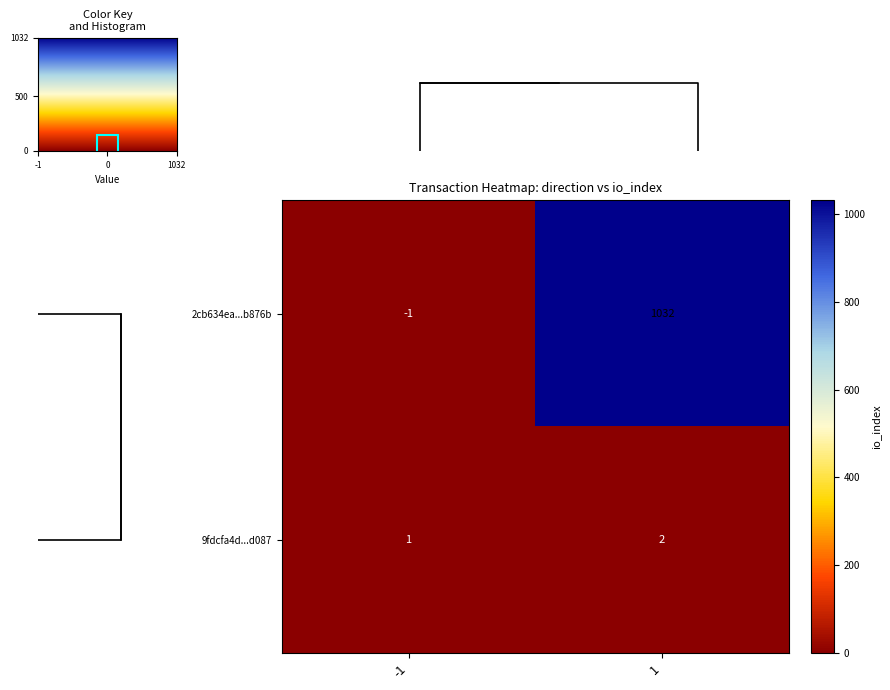

At which category does the chart reach its minimum across all series?

-1